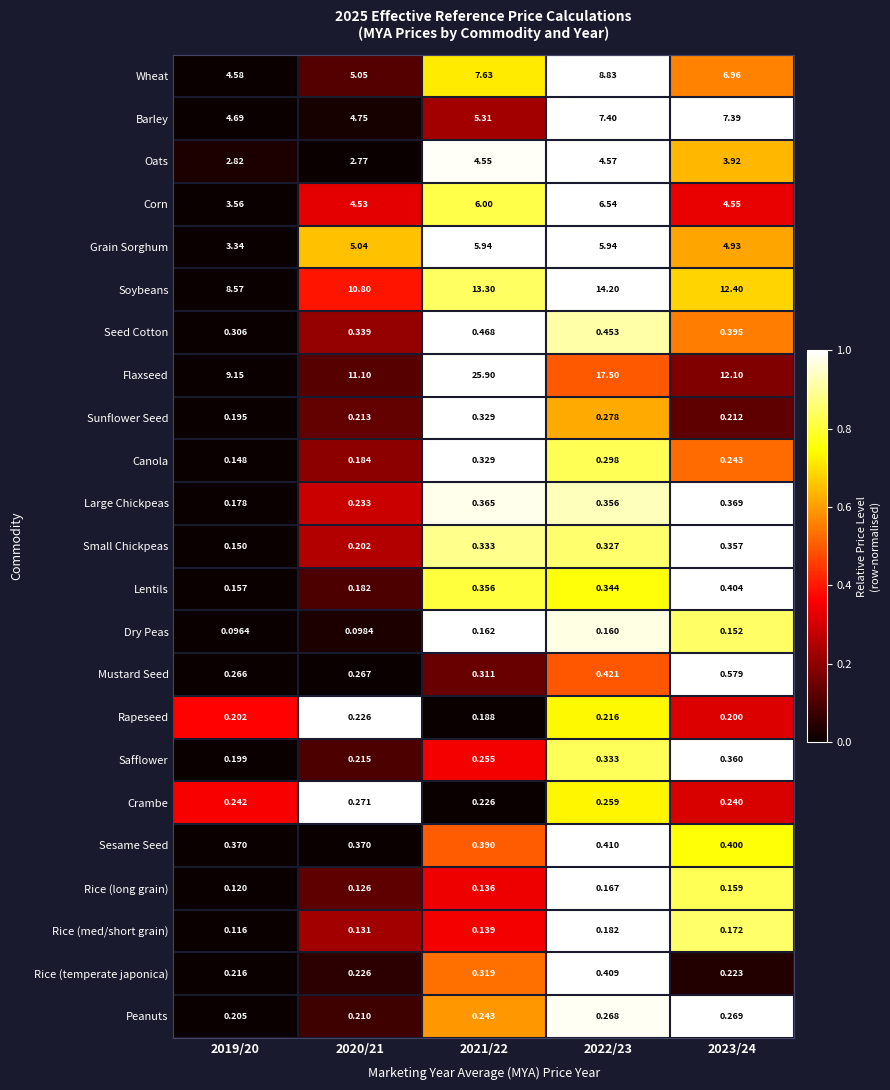

Which series has the largest total across all categories?

Flaxseed